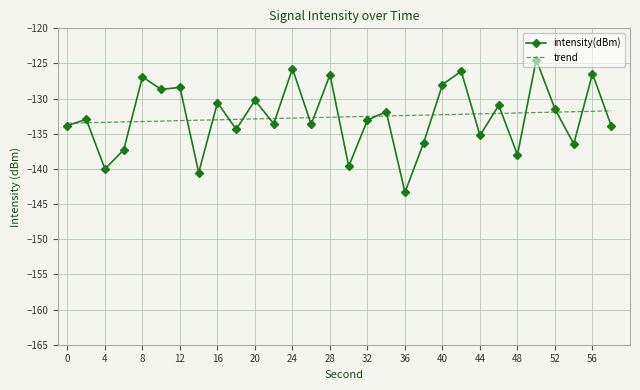

Which series has the largest range (max minus min)?

intensity(dBm)